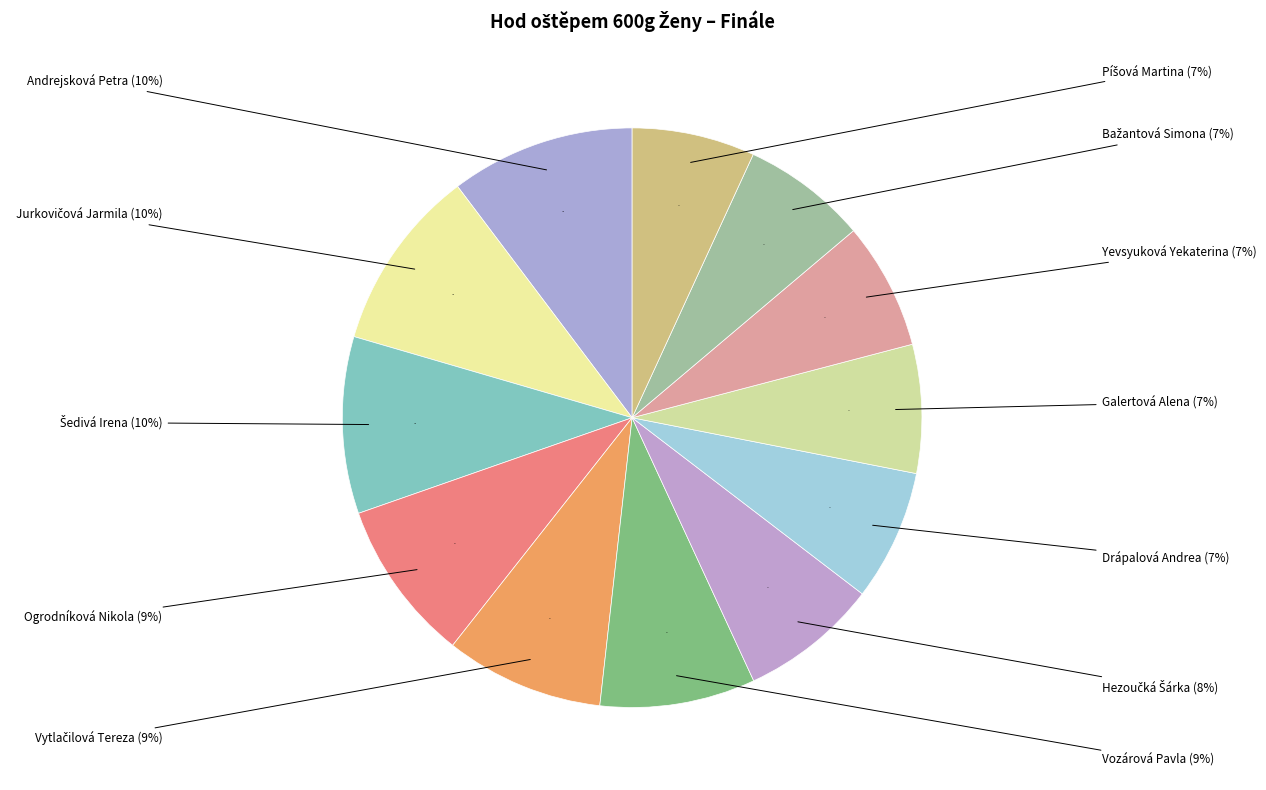

Which slice is the largest?

Andrejsková Petra